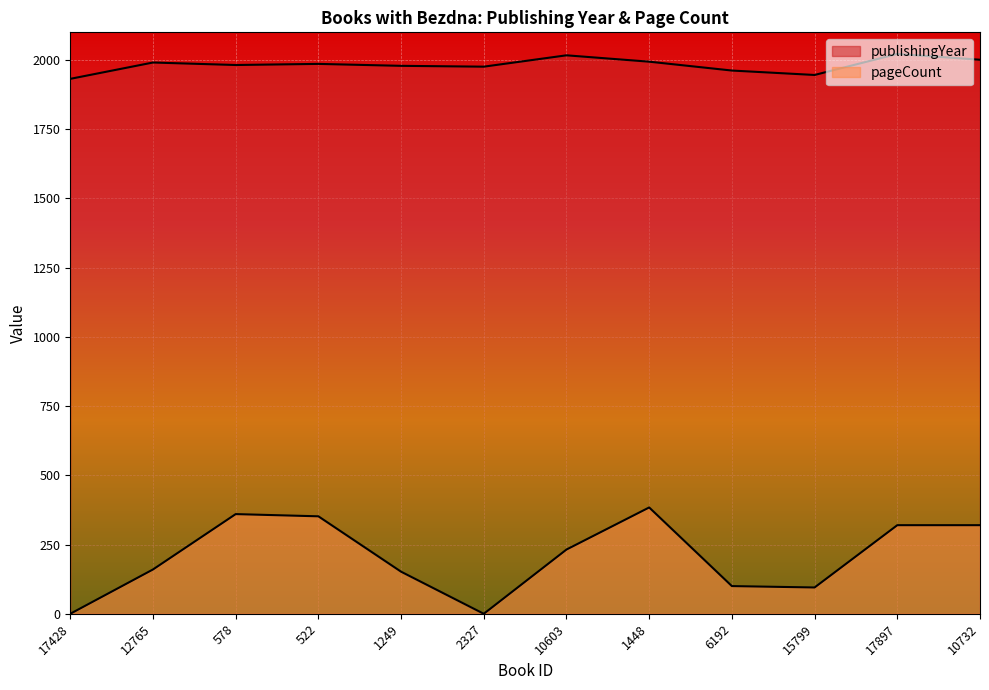

Which label corresponds to the smallest value in the chart?

17428